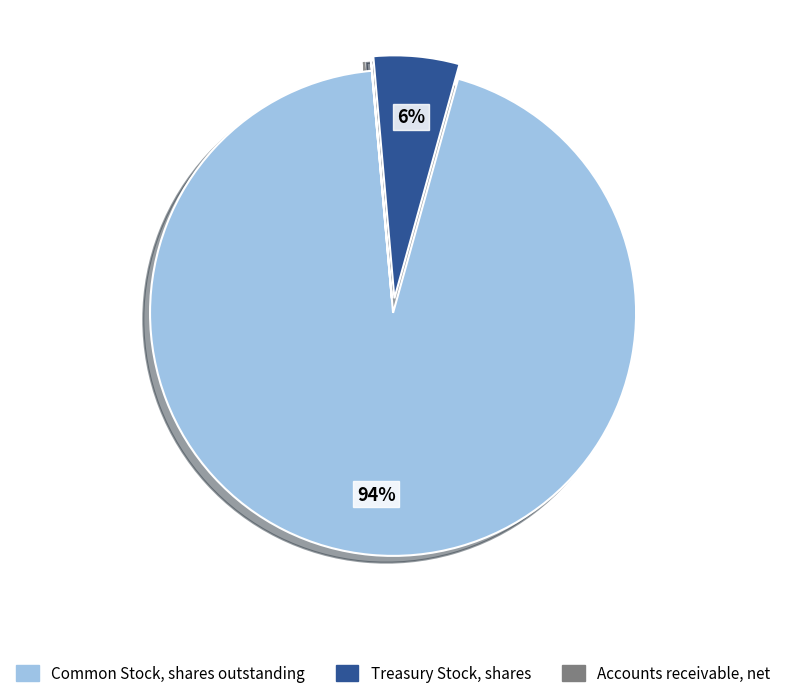

Is there any slice that represents more than half of the pie?

Yes